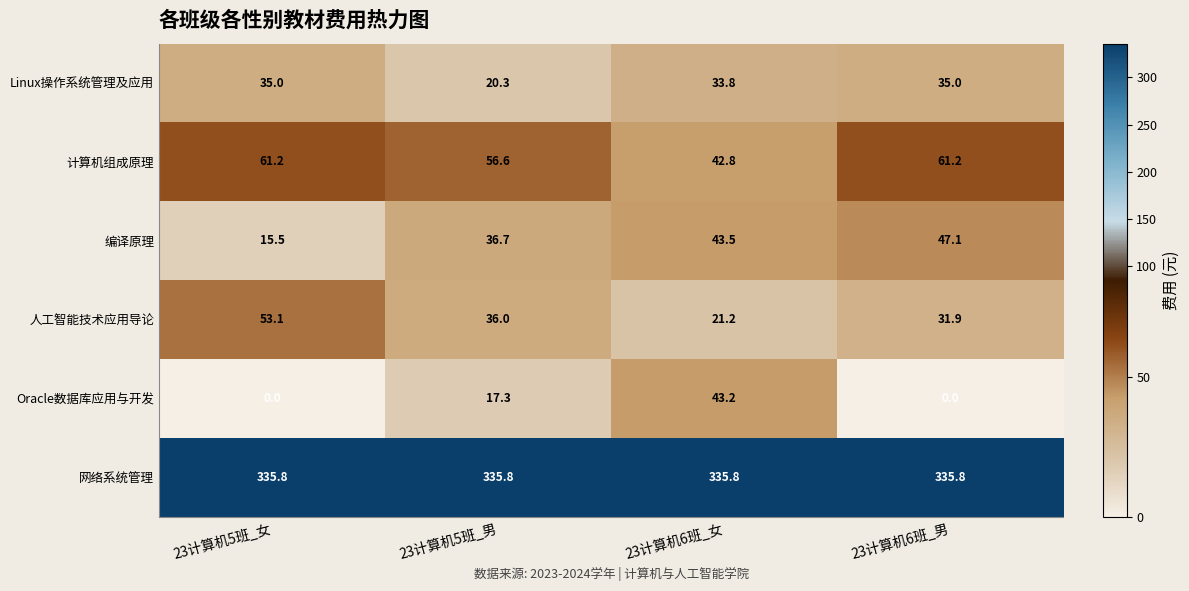

The Oracle数据库应用与开发 series shows 17.3 at 23计算机5班_男. True or false?

True